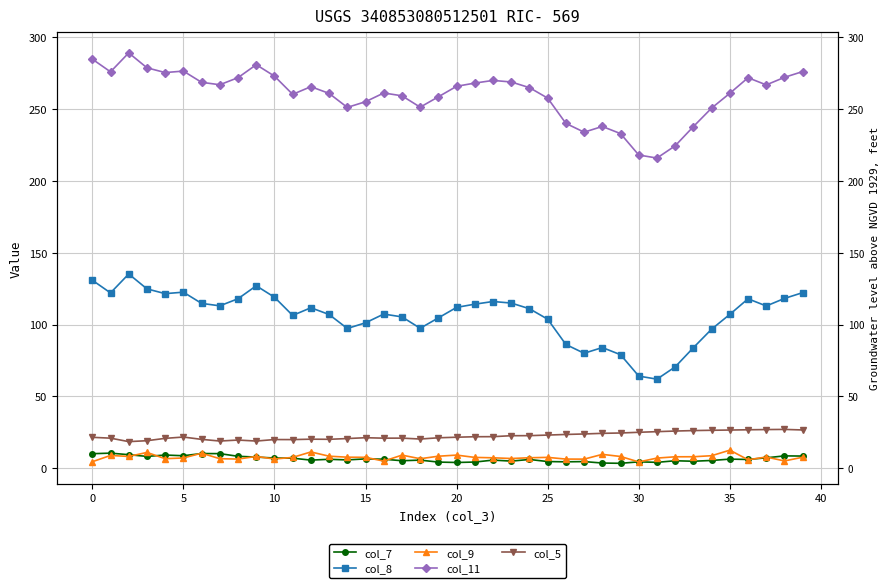

What is the label of the 26th point from the left?

25